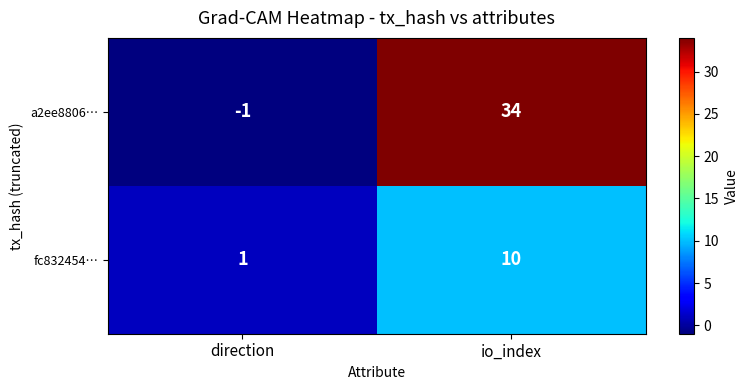

What is the approximate value of a2ee8806… at io_index?

34